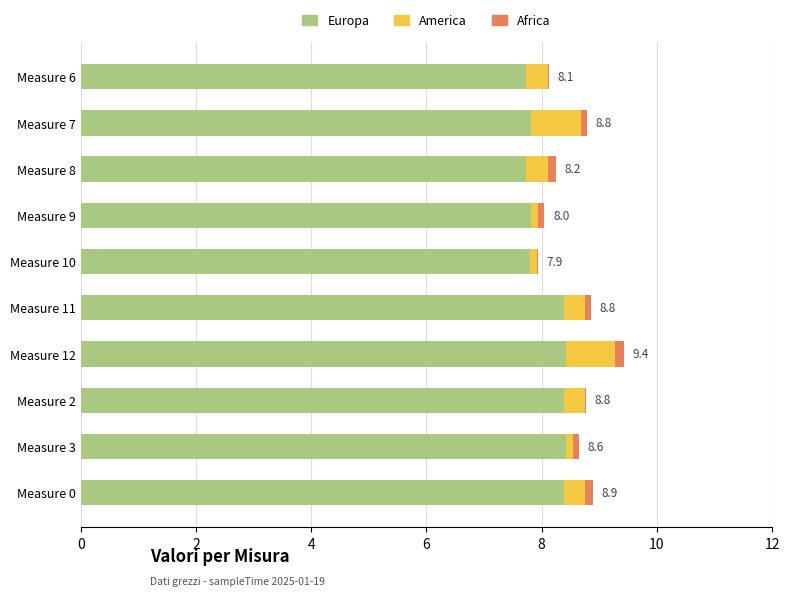

Is it true that Europa equals 8.4 at Measure 2?

True